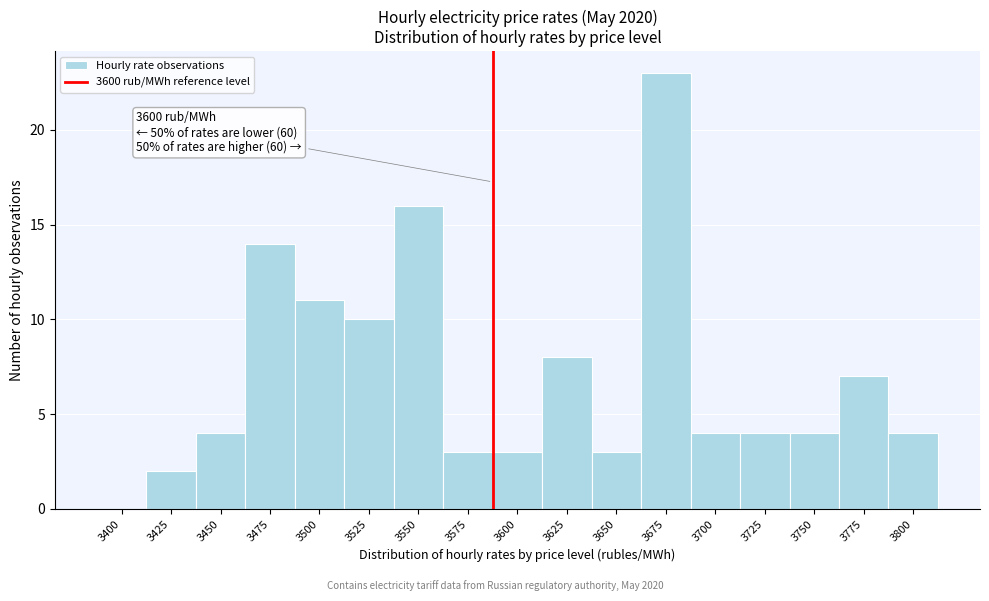

Reading right to left, what are all the values shown in this chart?

3800=4	3775=7	3750=4	3725=4	3700=4	3675=23	3650=3	3625=8	3600=3	3575=3	3550=16	3525=10	3500=11	3475=14	3450=4	3425=2	3400=0